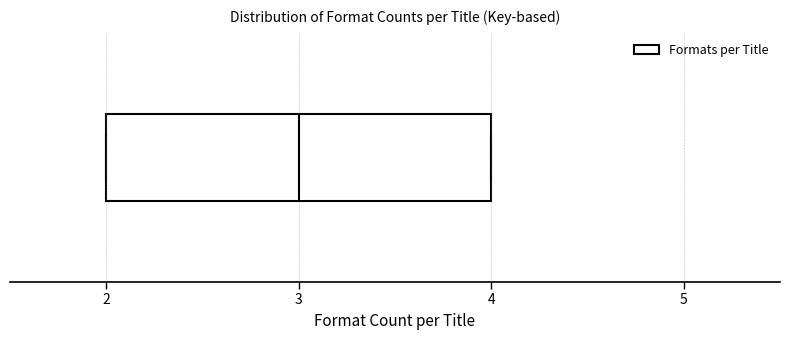

Read this box plot against the x-axis: the position of the median line, the range covered by the box, and the ends of both whiskers. The values are not printed on the chart, so give them approximately, as read against the axis.

median 3, box 2 to 4, whiskers 2 to 4